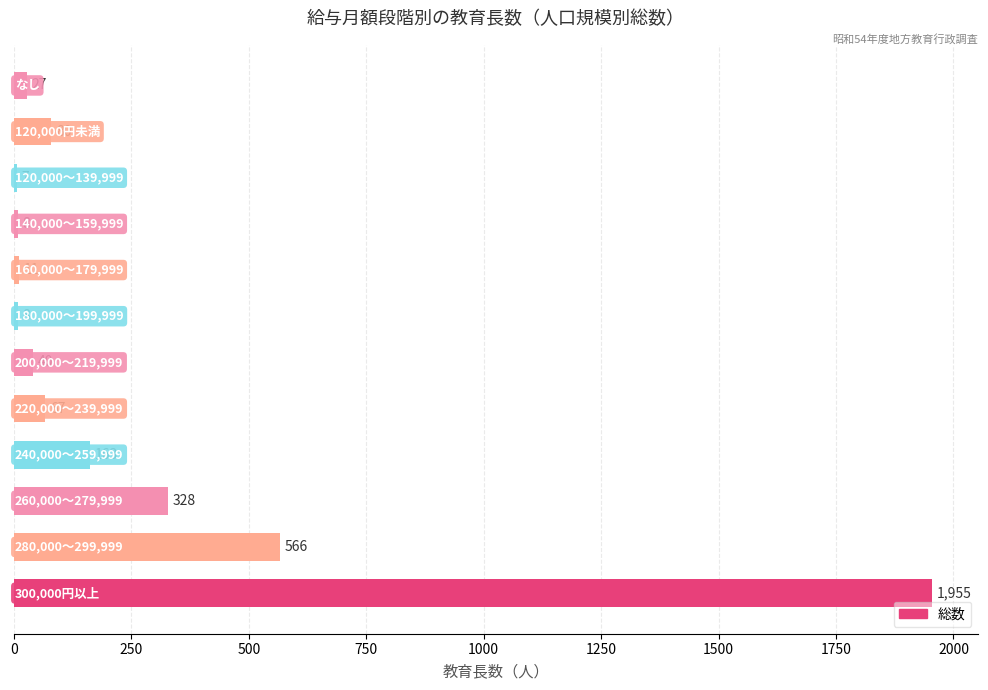

What is the average value?

272